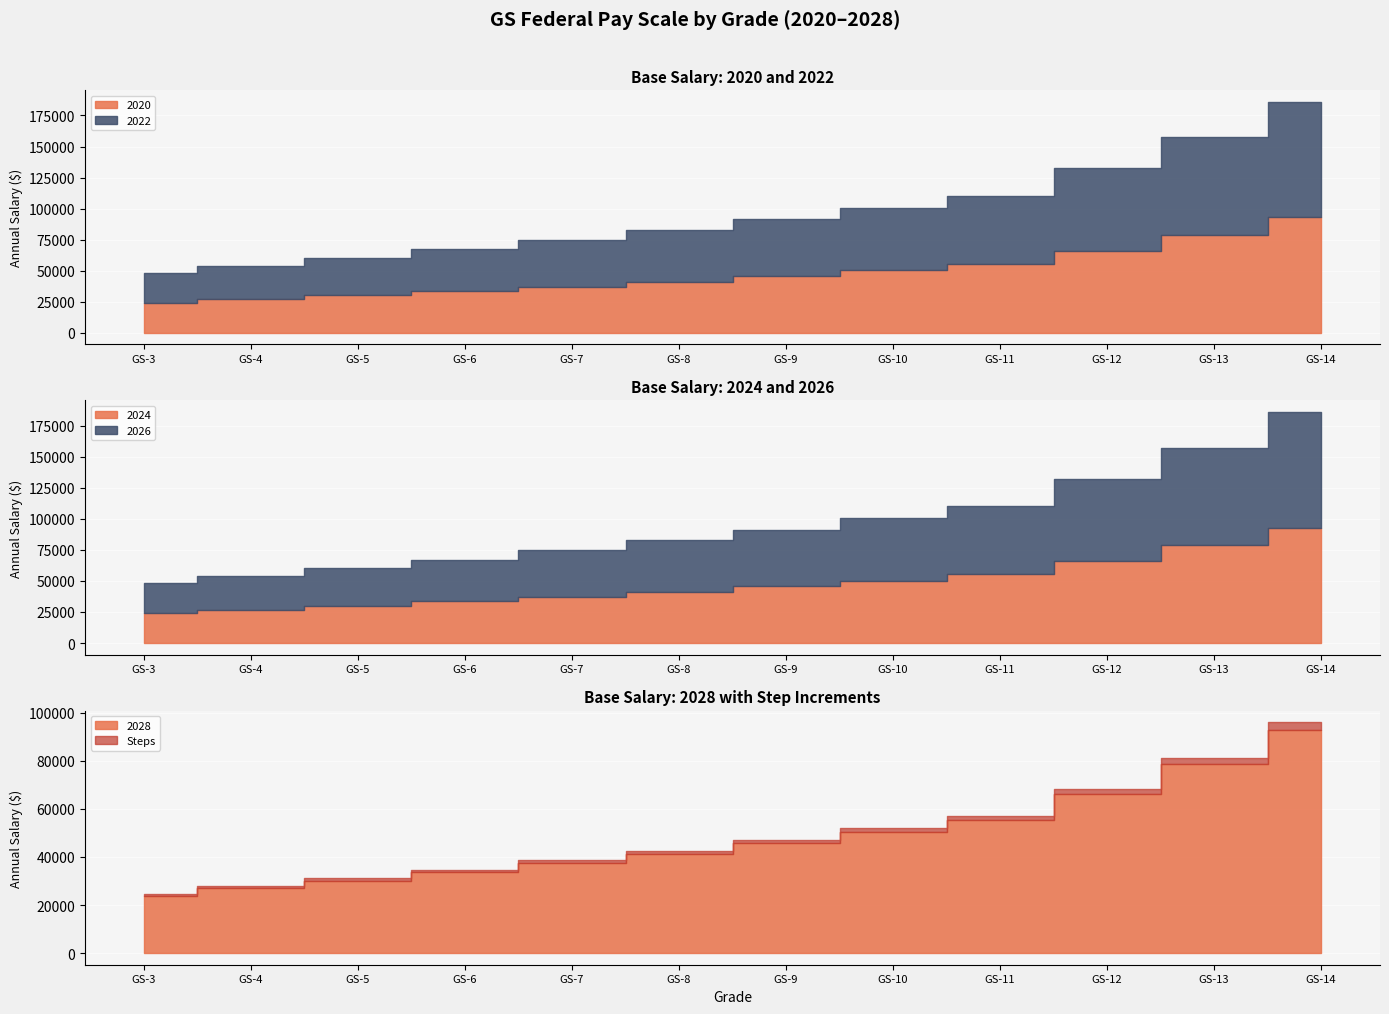

True or false: 2026 and 2028 intersect in this chart.

False